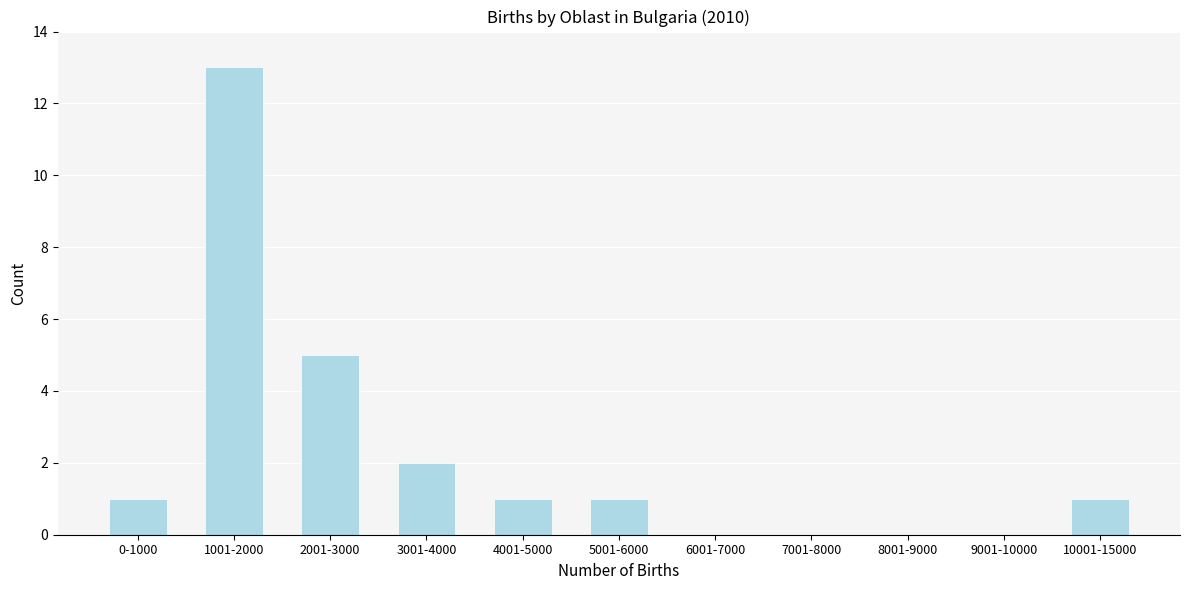

Reading left to right, extract all data points from this chart.

0-1000=1	1001-2000=13	2001-3000=5	3001-4000=2	4001-5000=1	5001-6000=1	6001-7000=0	7001-8000=0	8001-9000=0	9001-10000=0	10001-15000=1